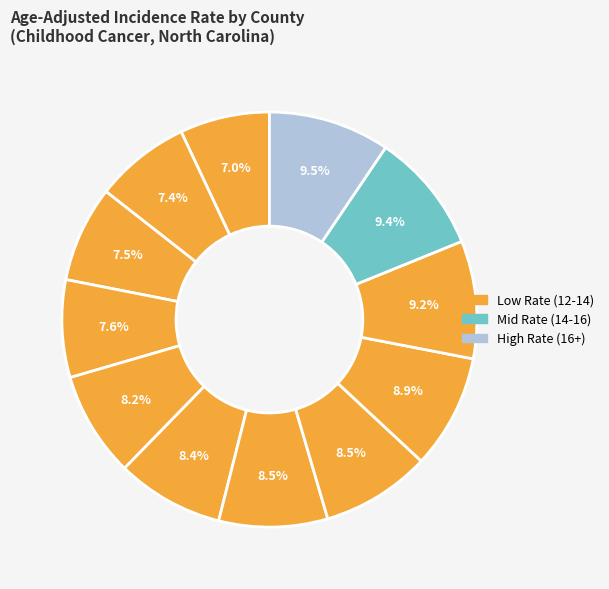

How many segments does this pie chart have?

12